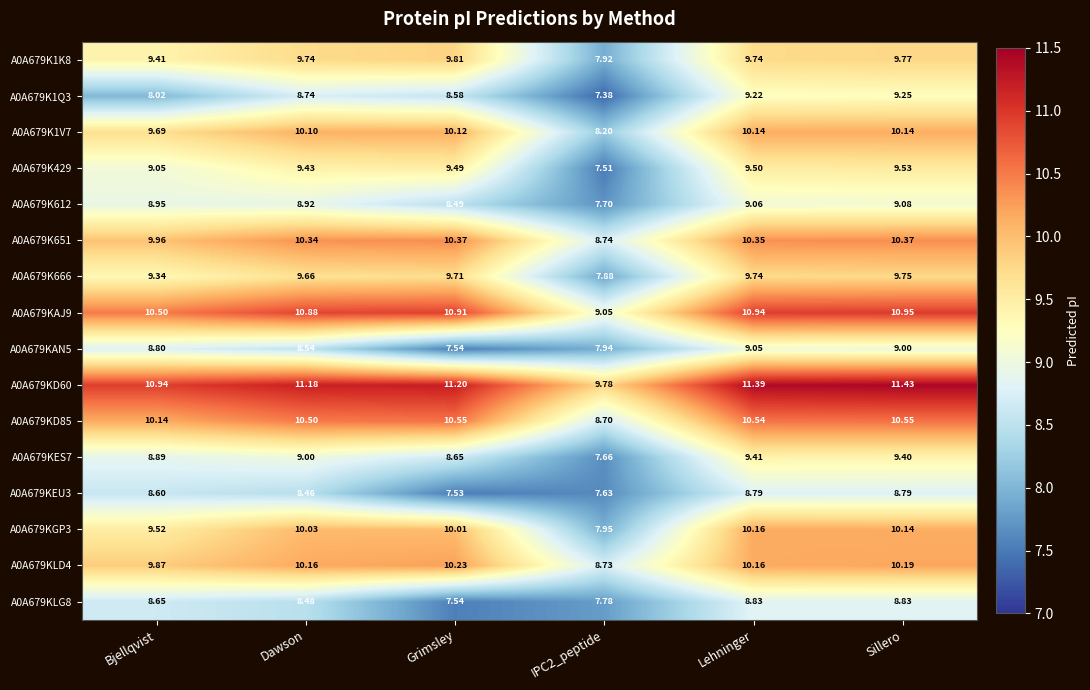

At which label does A0A679K666 first exceed 9?

Bjellqvist